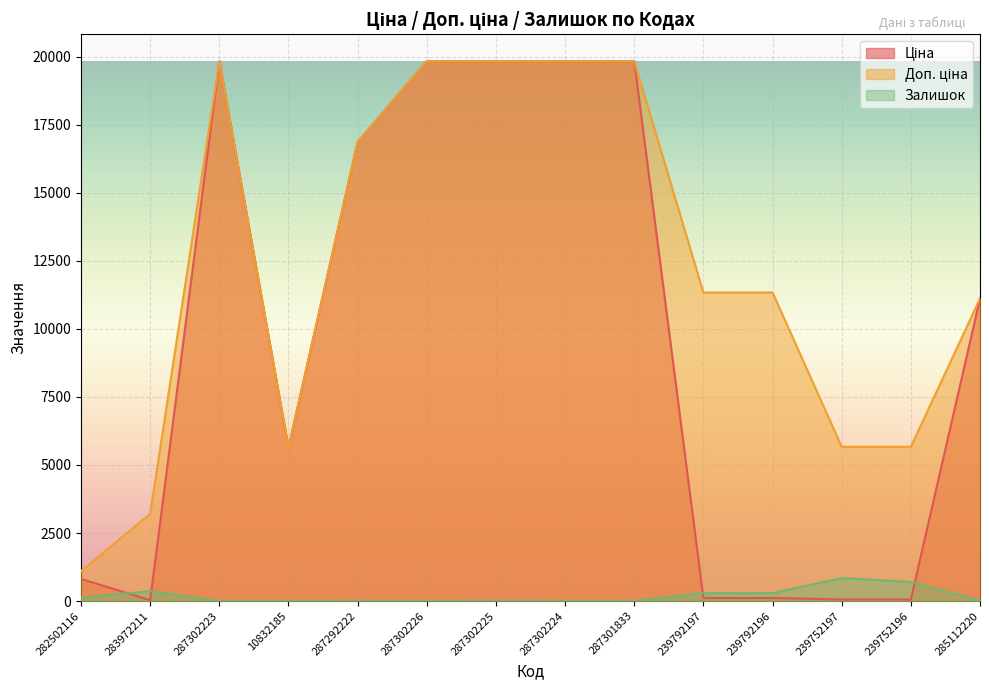

The value of Доп. ціна at 287302226 is 19831.1. True or false?

True